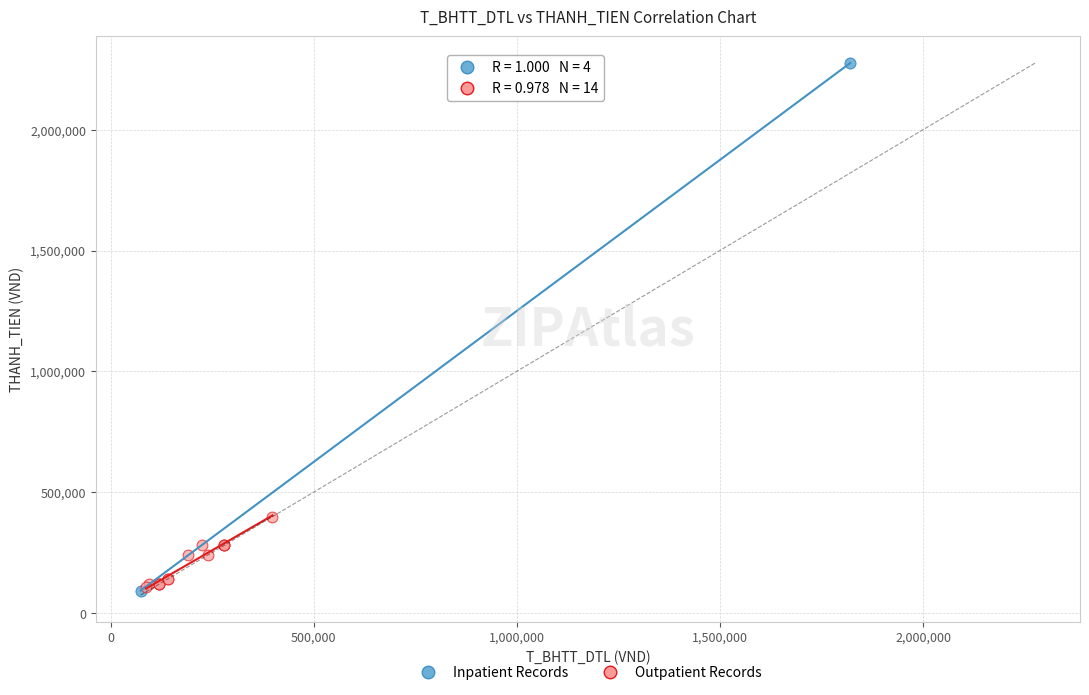

Which series contains the highest Y value?

Inpatient Records